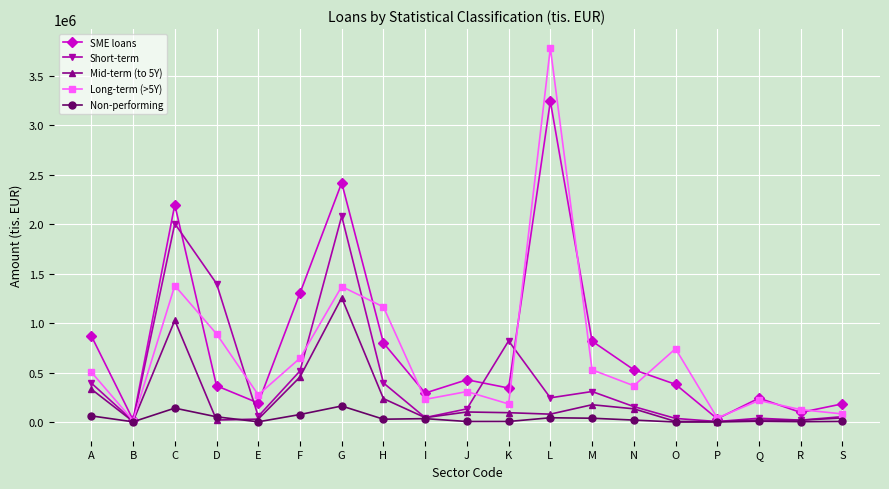

Which category has the highest value across all series?

L